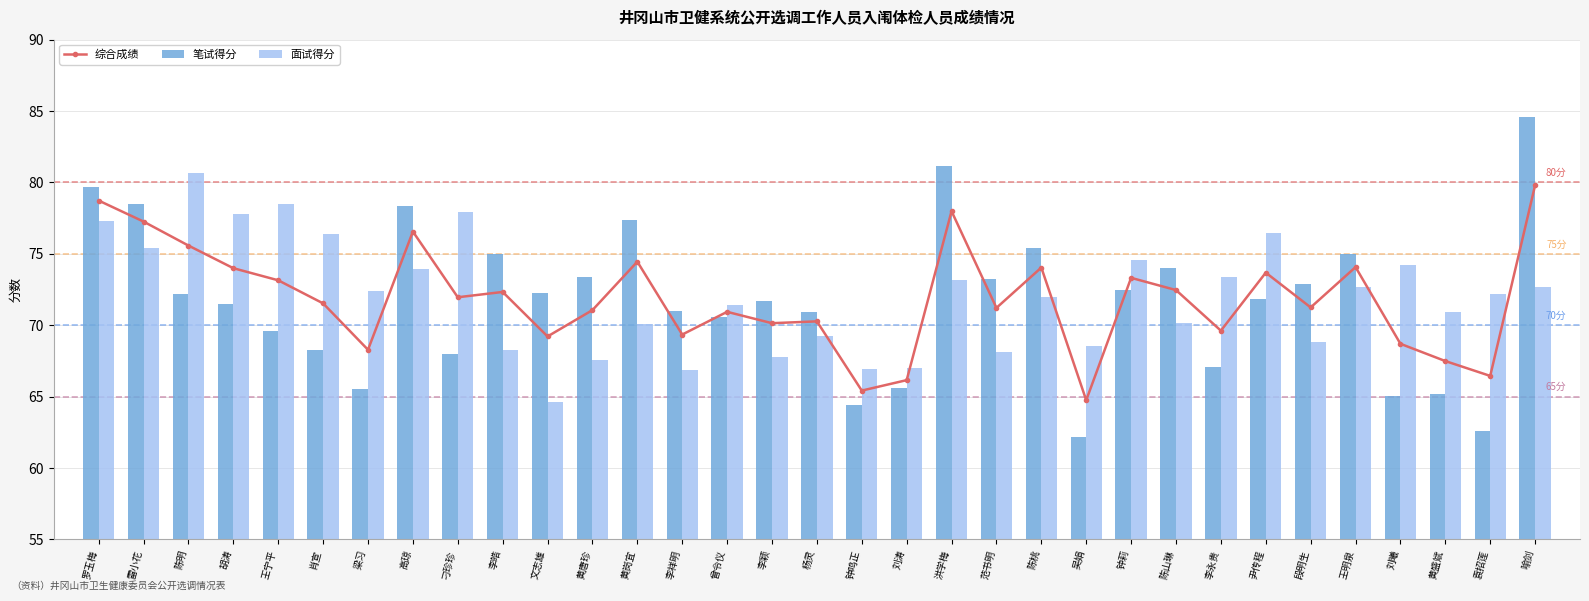

Reading right to left, list all the values displayed in this chart.

综合成绩: 79.8	66.5	67.5	68.7	74.1	71.2	73.7	69.6	72.5	73.3	64.7	74.0	71.2	78.0	66.2	65.4	70.3	70.1	70.9	69.3	74.5	71.1	69.2	72.3	72.0	76.6	68.3	71.5	73.1	74.0	75.6	77.3	78.7
笔试得分: 84.6	62.6	65.2	65.0	75.0	72.9	71.8	67.1	74.0	72.5	62.2	75.4	73.3	81.2	65.6	64.4	70.9	71.7	70.6	71.0	77.3	73.4	72.3	75.0	68.0	78.3	65.6	68.3	69.6	71.5	72.2	78.5	79.7
面试得分: 72.7	72.2	70.9	74.2	72.7	68.8	76.5	73.4	70.1	74.5	68.6	72.0	68.2	73.2	67.0	66.9	69.3	67.8	71.5	66.9	70.1	67.6	64.6	68.3	77.9	73.9	72.4	76.4	78.5	77.8	80.7	75.4	77.3